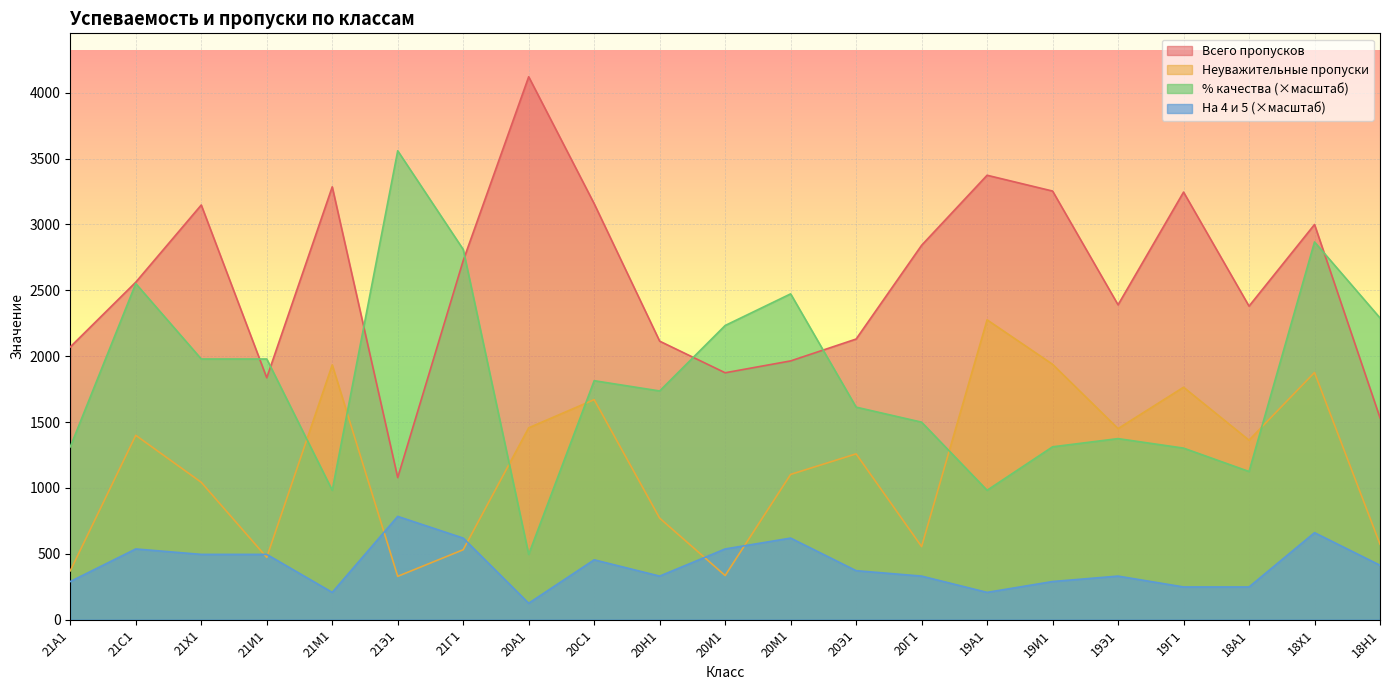

Which category has the highest value in the Неуважительные series?

19А1